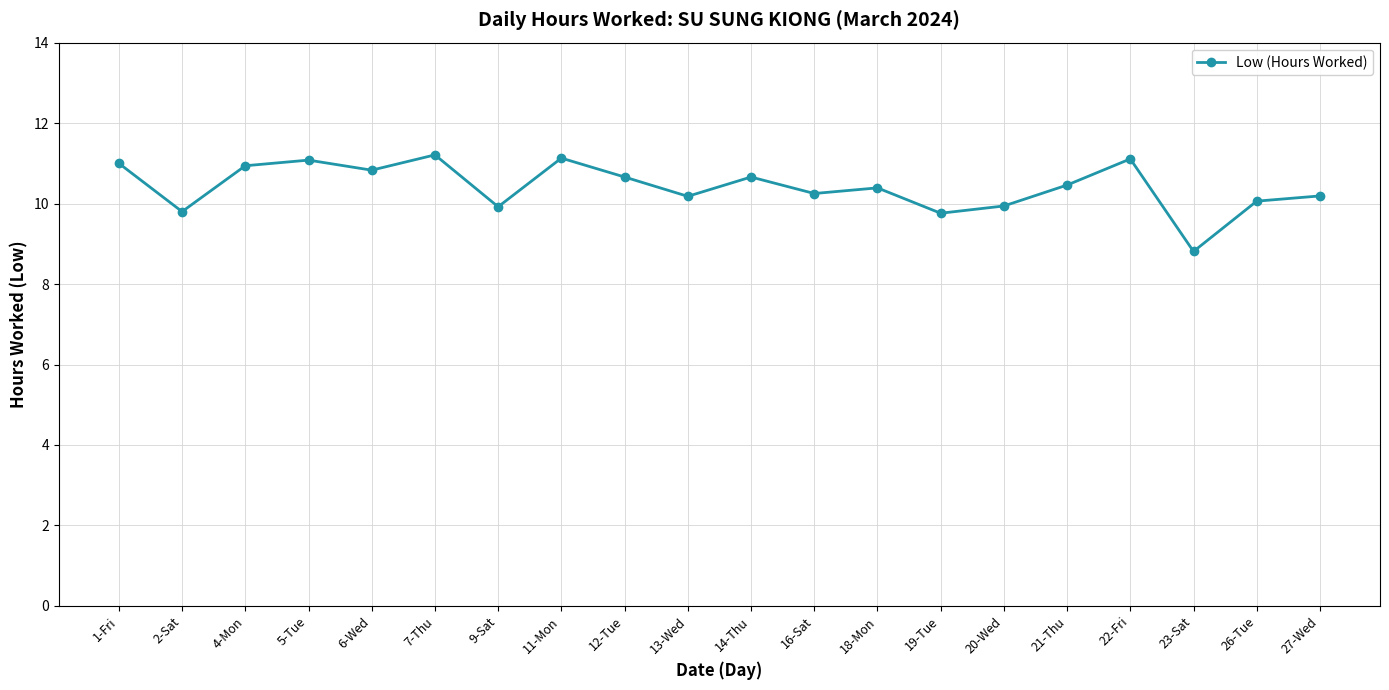

What value does the data have at 1-Fri?

11.0